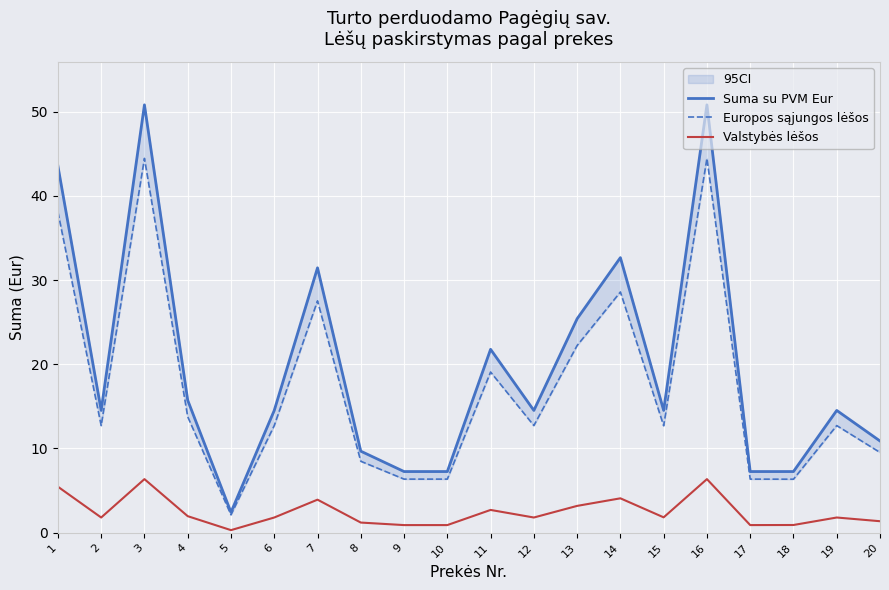

In Valstybės lėšos, how many points are lower than both neighbors (excluding endpoints)?

5